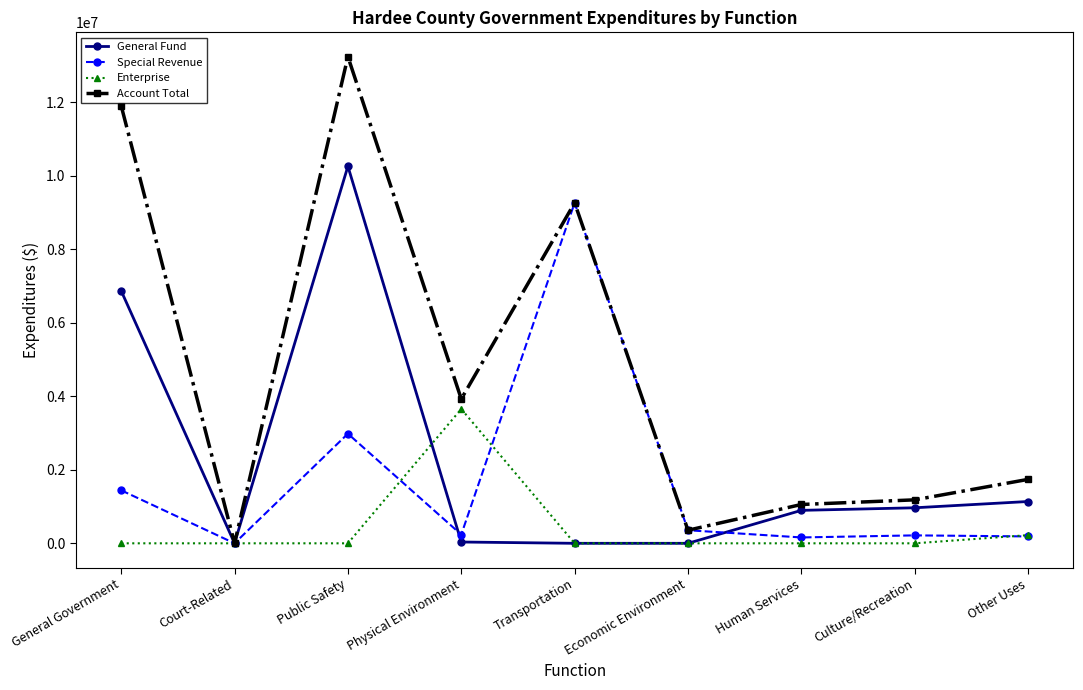

What position from the left is Economic Environment?

6